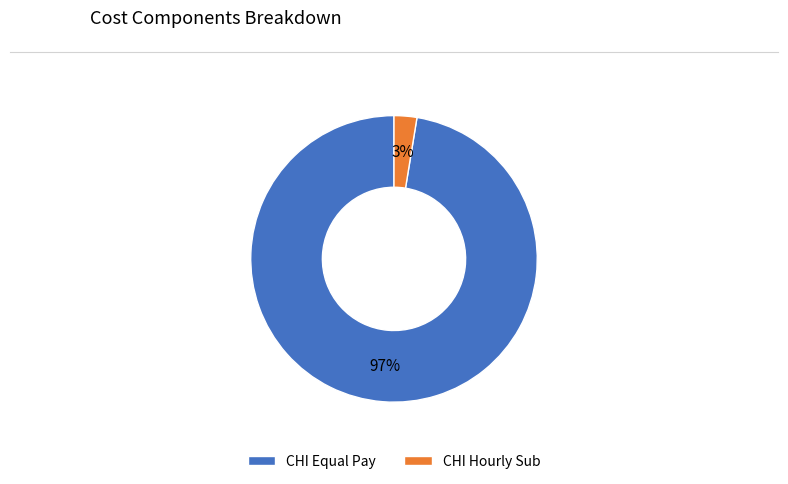

True or false: CHI Hourly Sub accounts for 3% of the total.

True